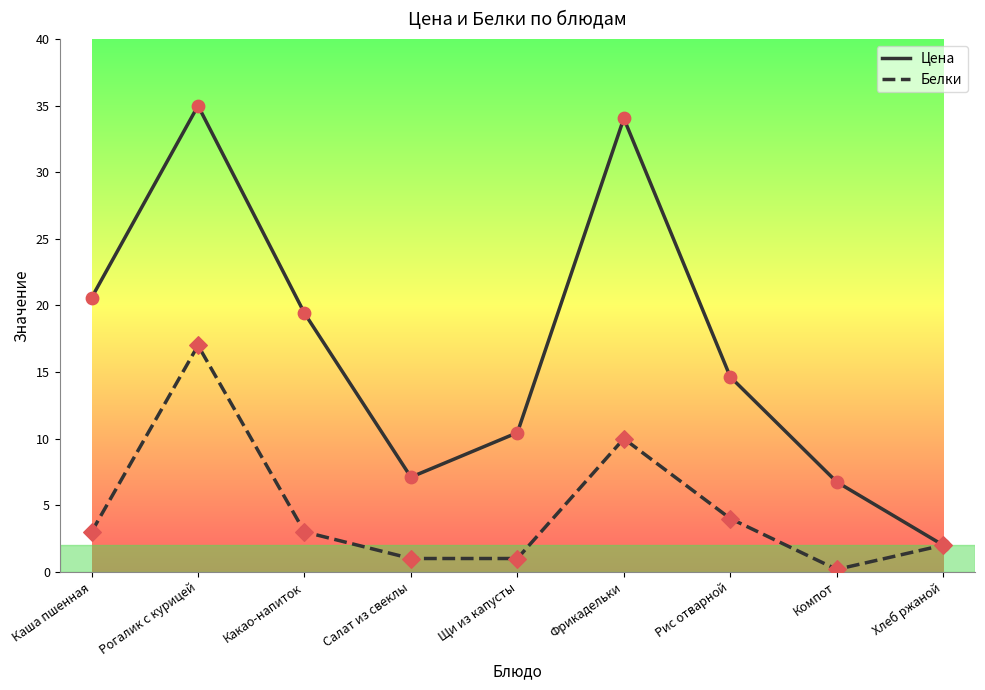

Which series has the widest spread of values?

Цена